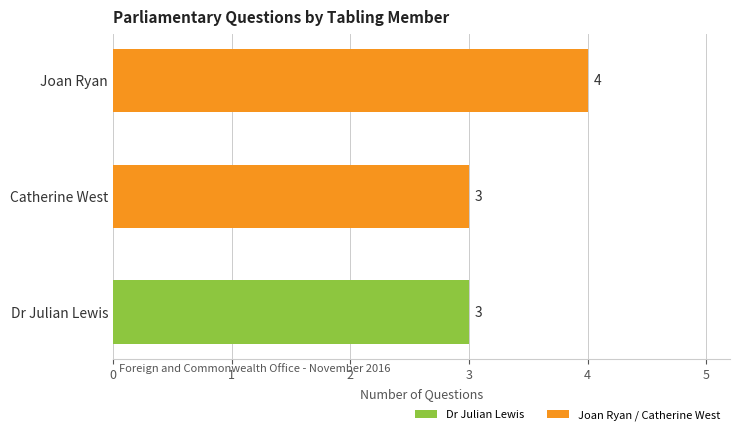

Reading top to bottom, transcribe all the data shown in this chart.

4	3	3